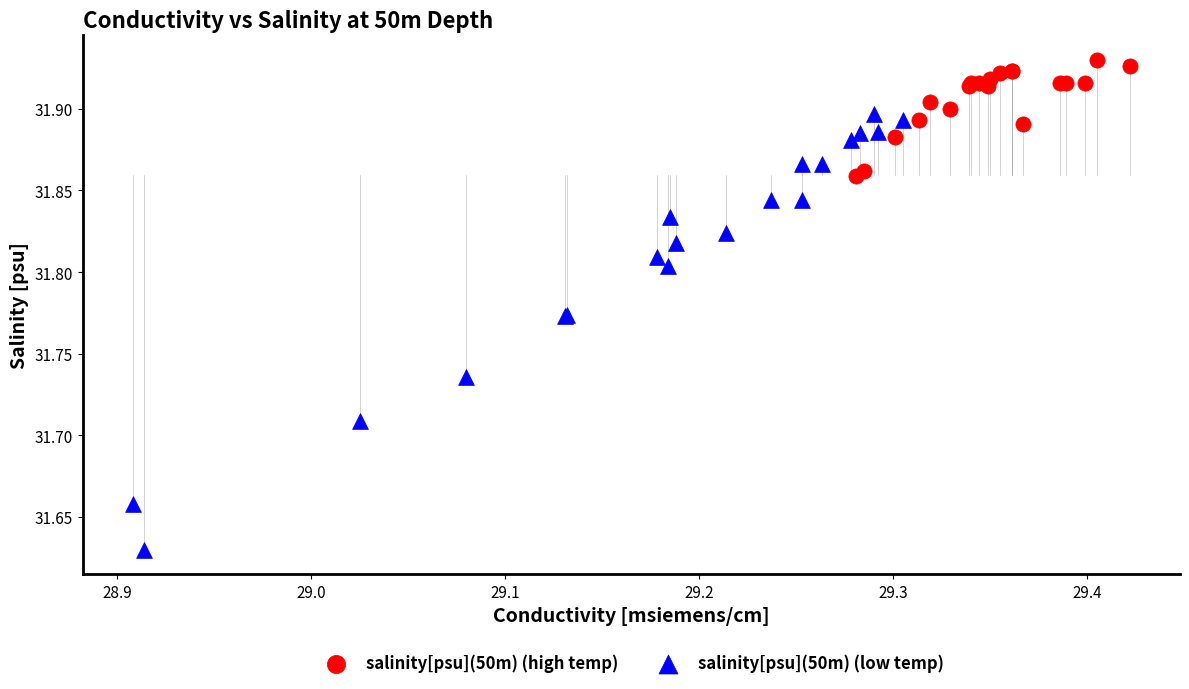

Which series reaches the minimum Y coordinate?

salinity[psu](50m) (low temp)